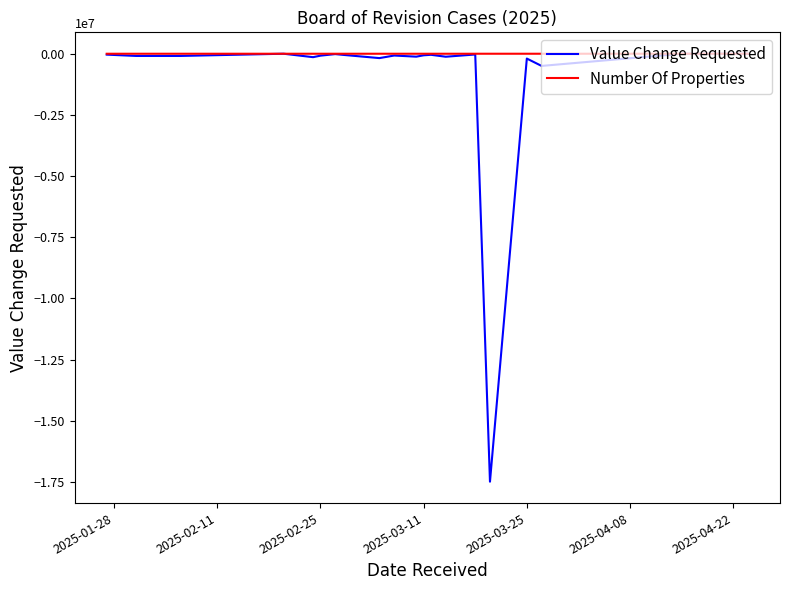

Rank the series by their average value, from lowest to highest.

Value Change Requested, Number Of Properties